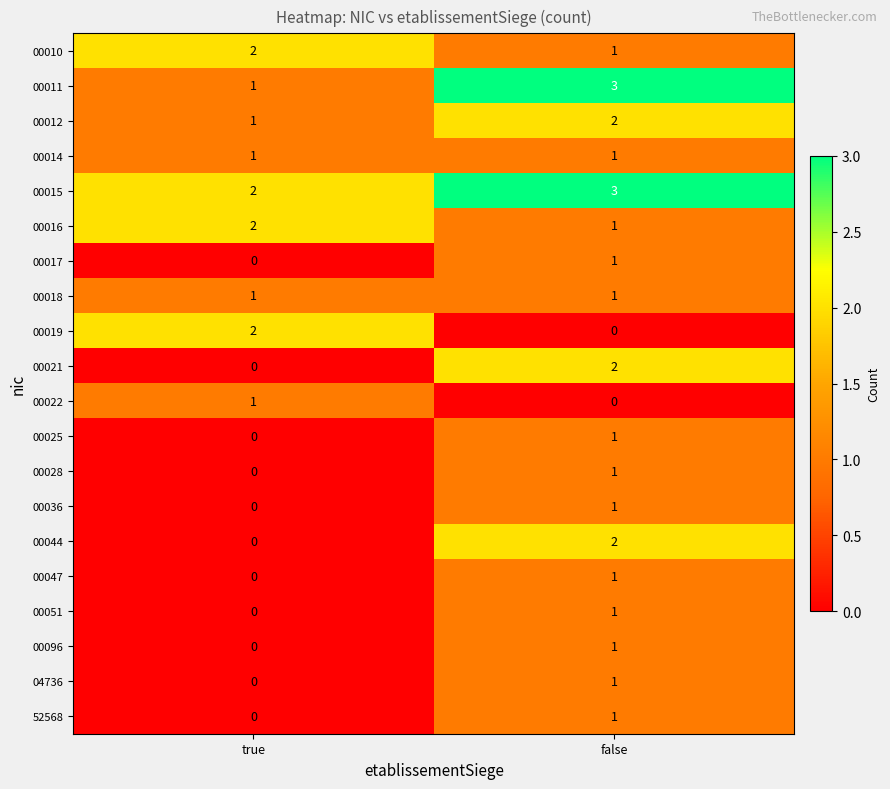

What is the spread (max minus min) of values at false?

3